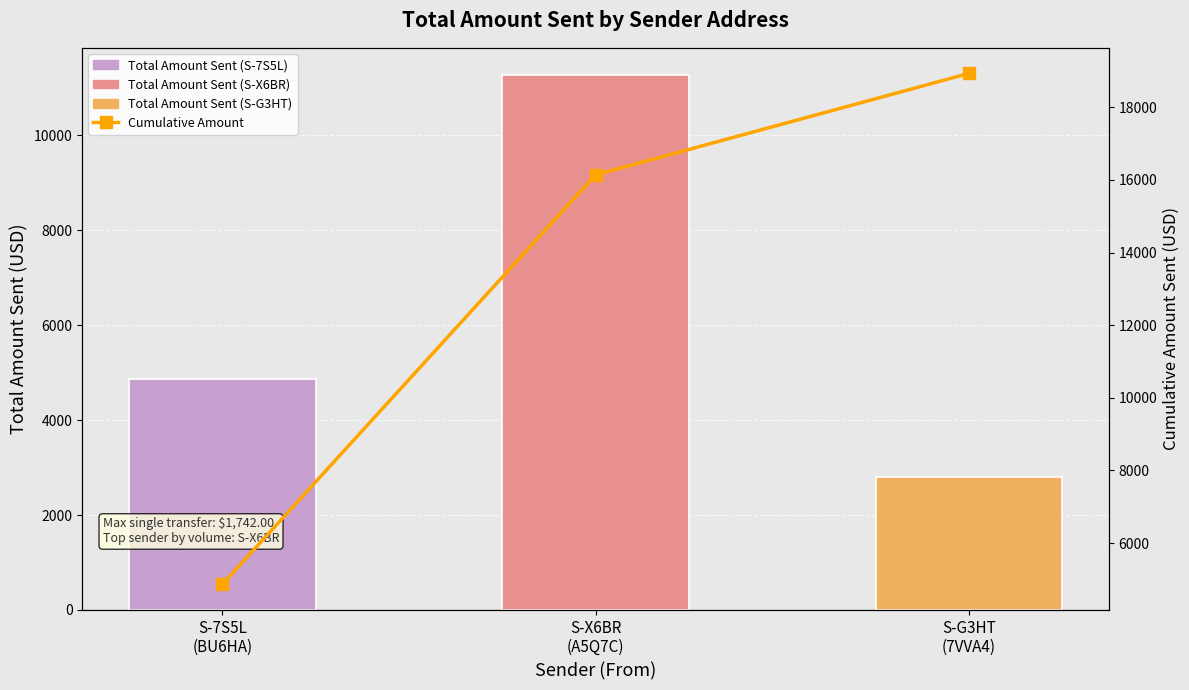

What is the lowest value of the Cumulative Amount series?

4861.4